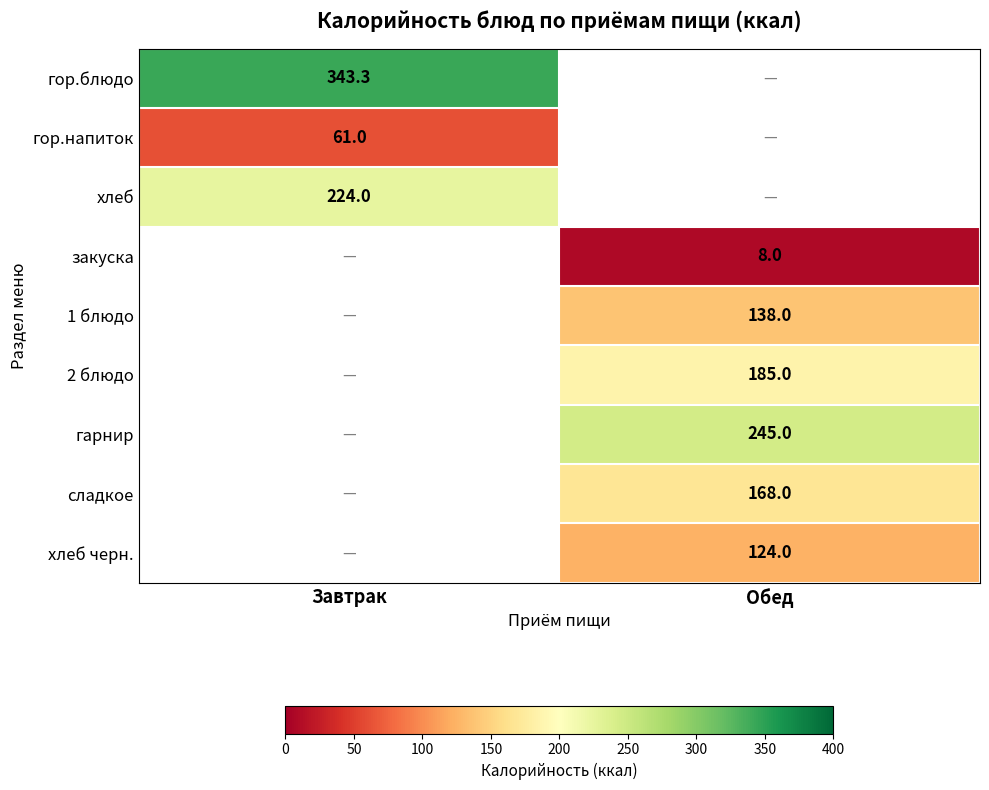

The гор.напиток series shows 106.7 at Завтрак. True or false?

False